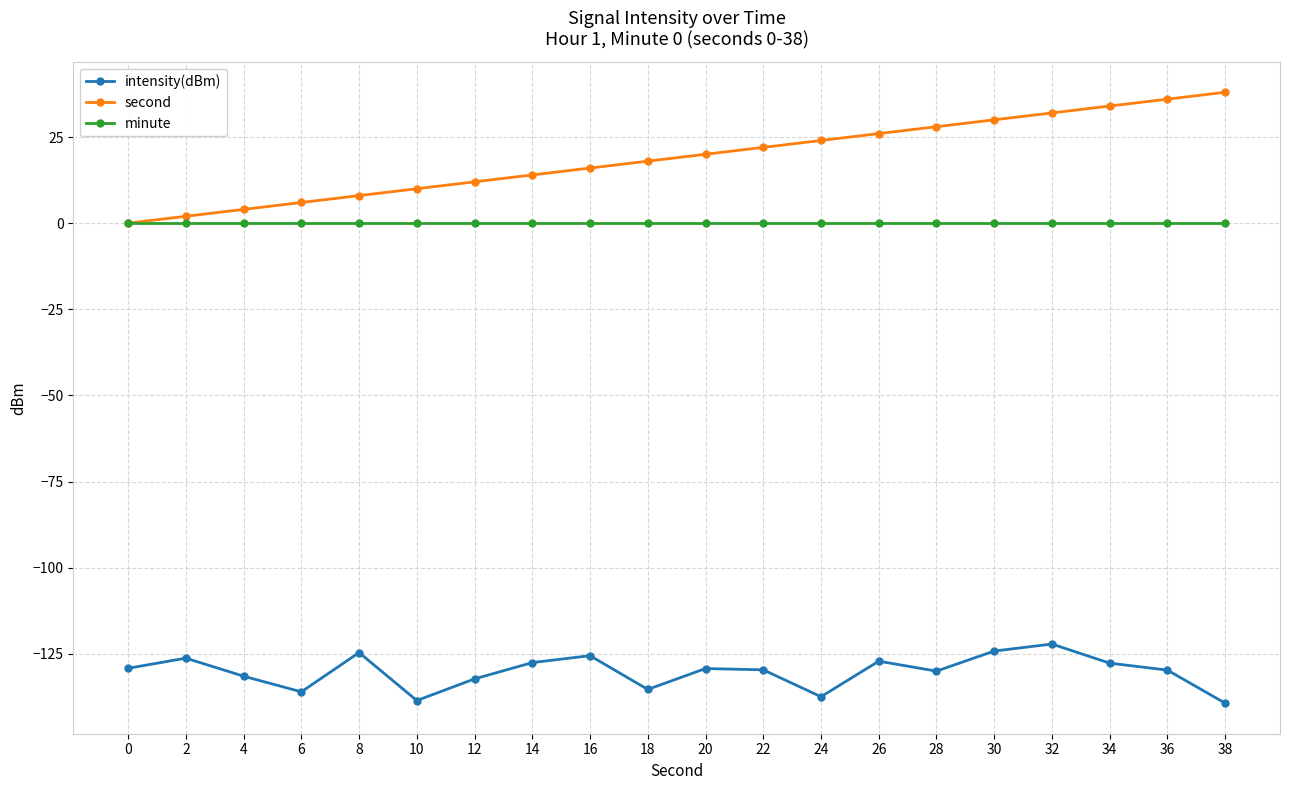

The value of minute at 30 is 0.0. True or false?

True